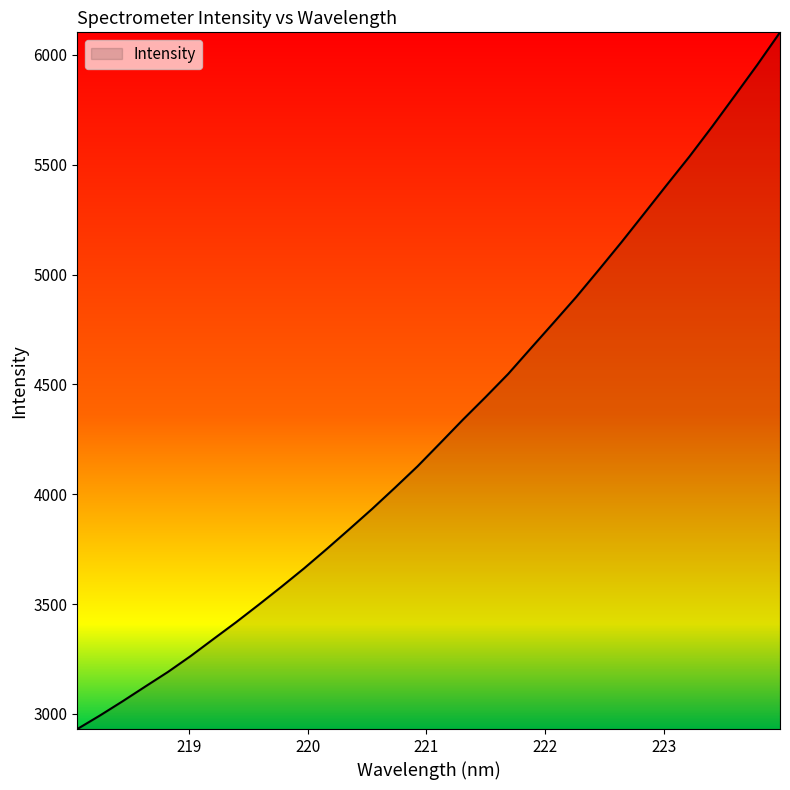

Count the number of categories in the chart.

32